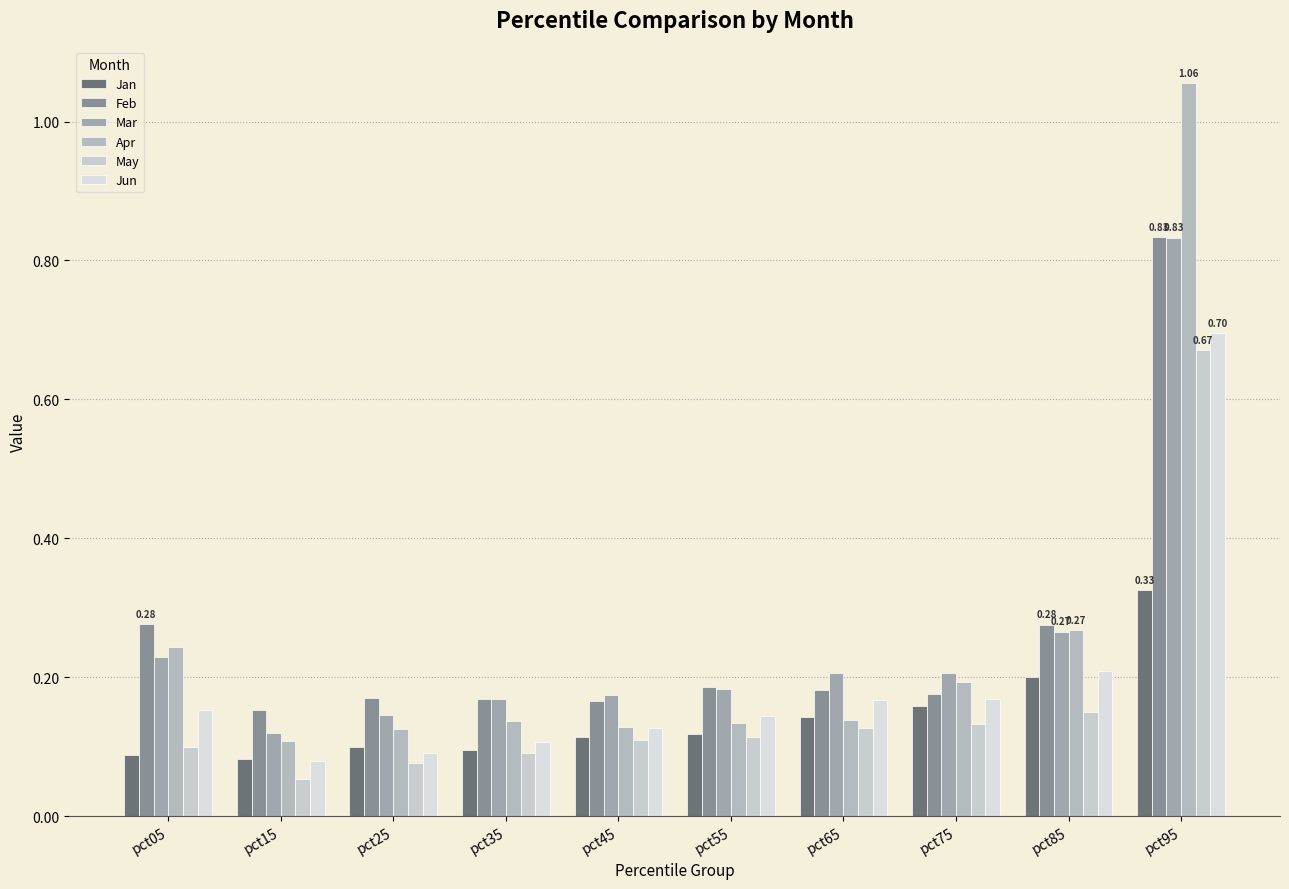

Which series changed the most between pct25 and pct85?

Apr